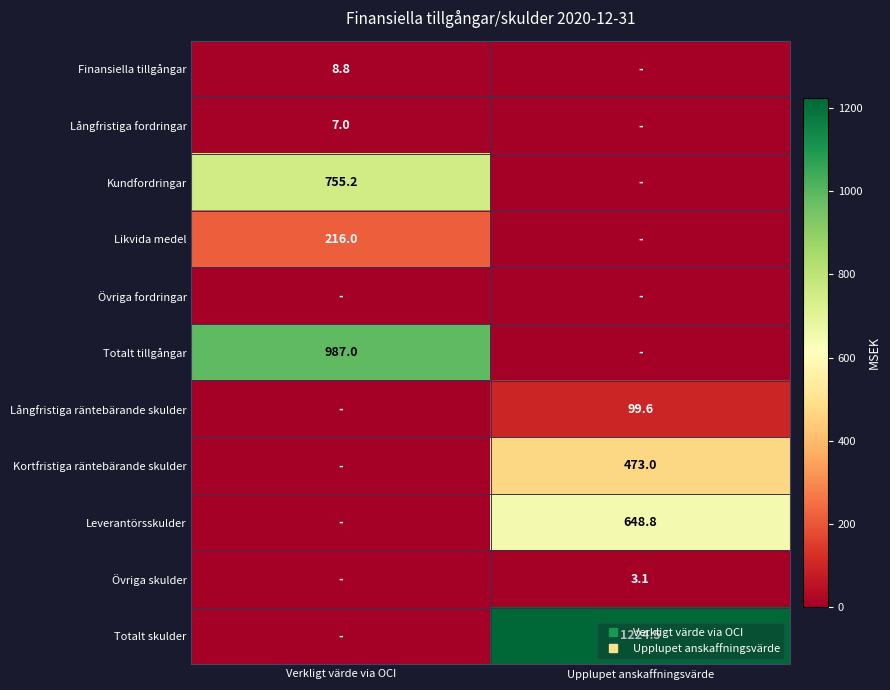

Which series has the largest total across all categories?

Totalt skulder